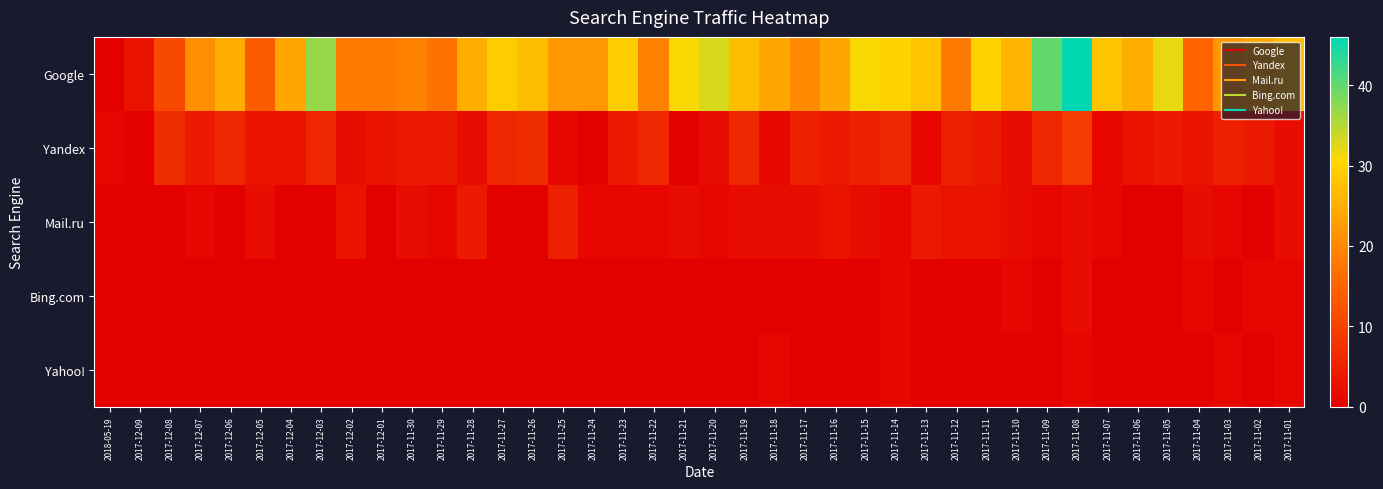

What is the spread (max minus min) of values at 2017-11-09?

40